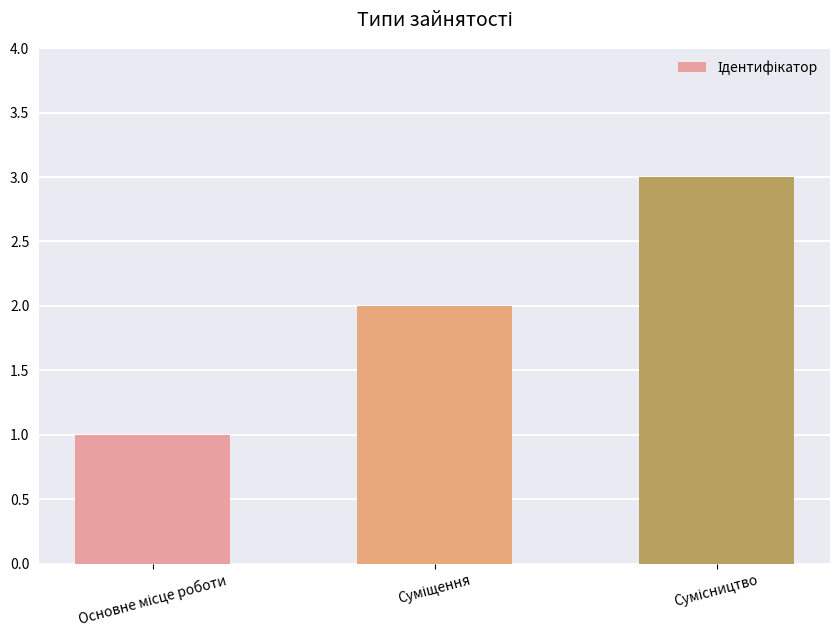

Count the values in the range 1 to 3.

3